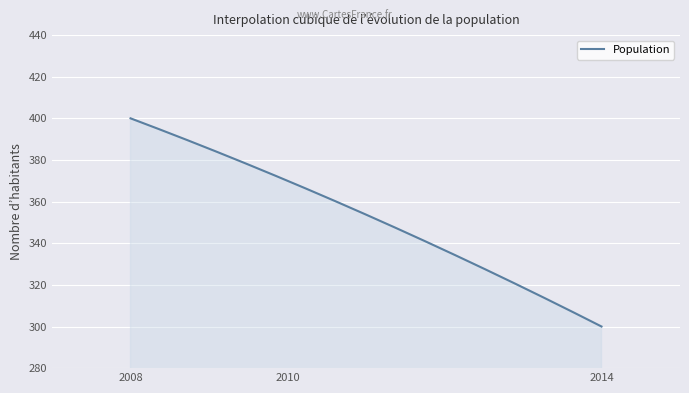

Count the number of data series in this chart.

1